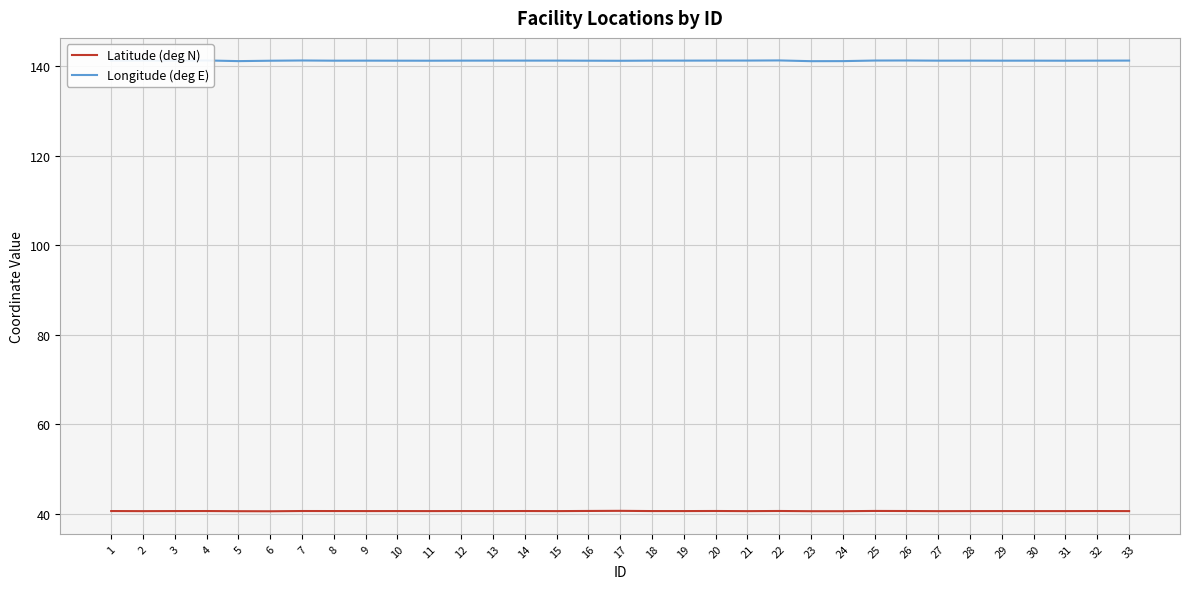

True or false: Latitude (deg N) and Longitude (deg E) cross at least once.

False